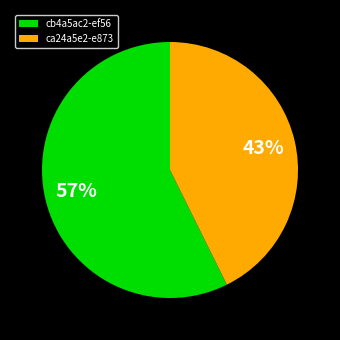

Which has a higher value, cb4a5ac2-ef56 or ca24a5e2-e873?

cb4a5ac2-ef56